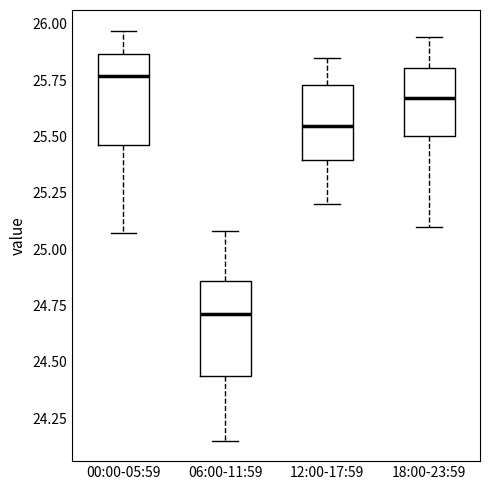

Where does the median line of the box for 12:00-17:59 sit on the y-axis? The values are not printed on the chart, so give them approximately, as read against the axis.

25.55